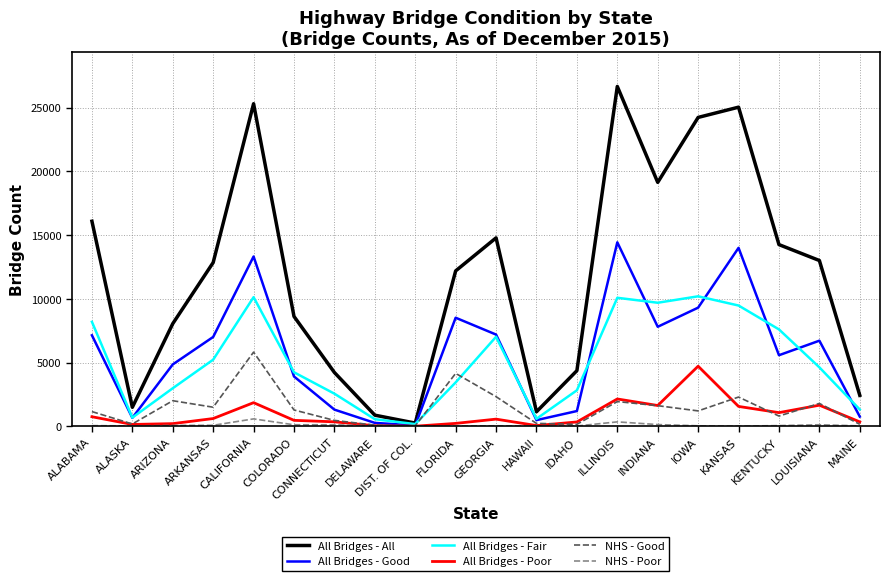

Between DIST. OF COL. and IOWA, which series saw the biggest shift?

All Bridges - All